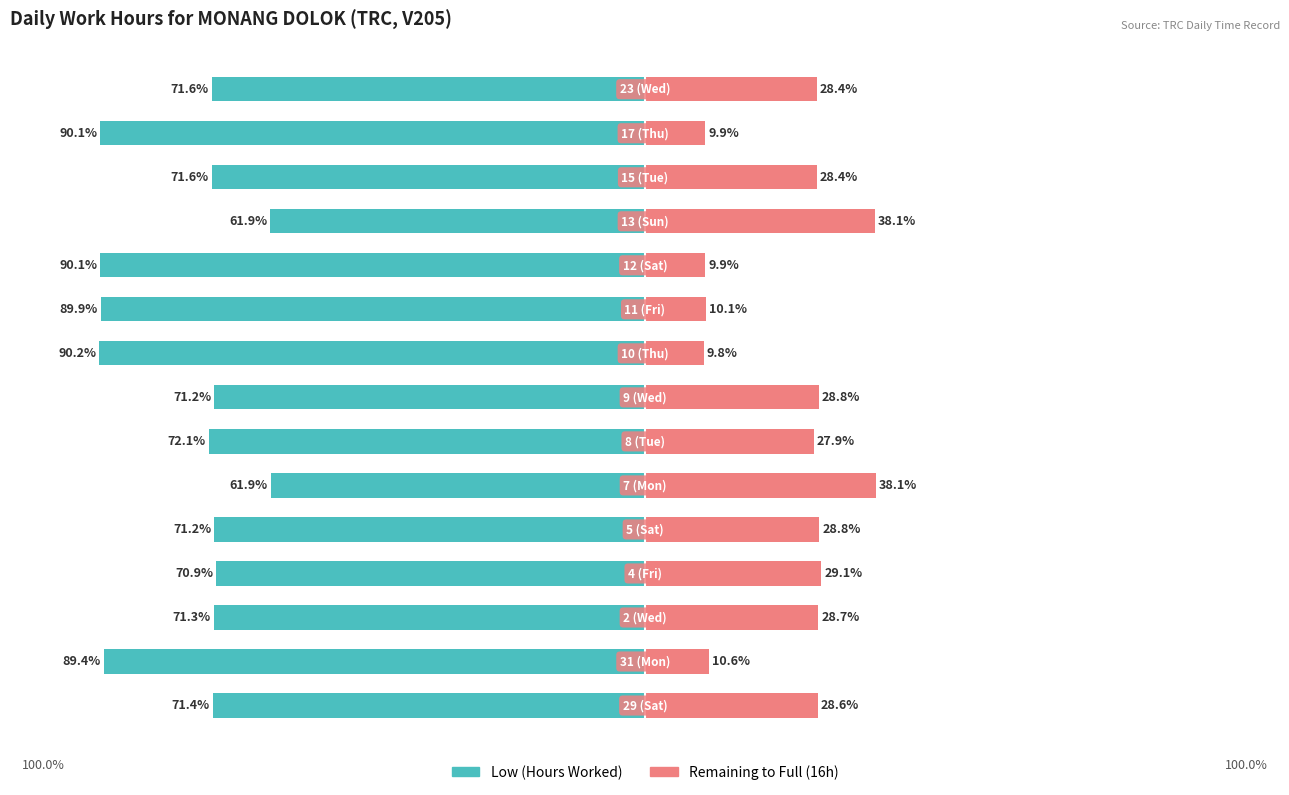

Reading right to left, extract all data points from this chart.

Low (Hours Worked): -71.6	-90.1	-71.6	-61.9	-90.1	-89.9	-90.2	-71.2	-72.1	-61.9	-71.2	-70.9	-71.3	-89.4	-71.4
Without Full Hours: 28.4	9.9	28.4	38.1	9.9	10.1	9.8	28.8	27.9	38.1	28.8	29.1	28.7	10.6	28.6